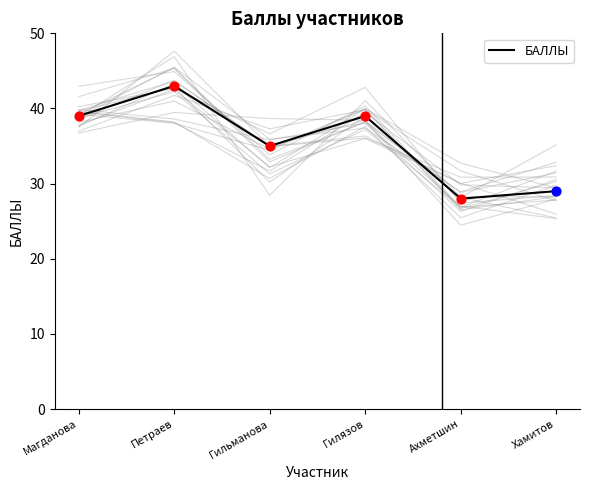

Approximately how many times larger is the value at Гилязов compared to Гильманова?

1.1